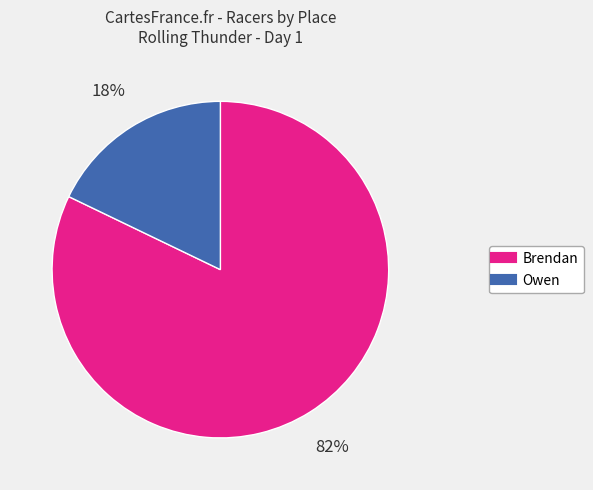

Which slice is the largest?

Brendan